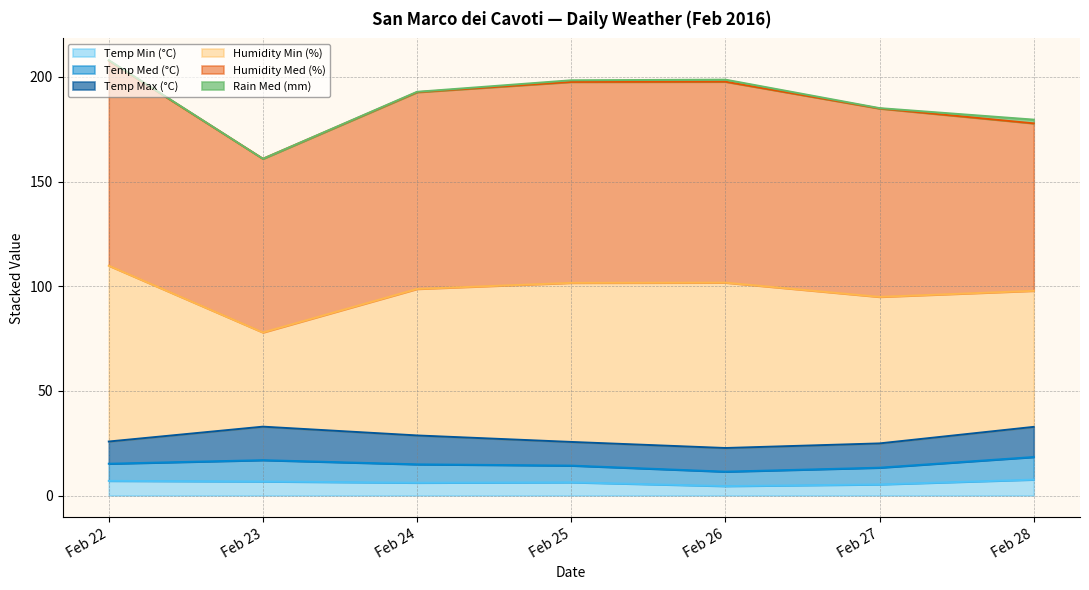

What is the value of the Temp Min (°C) point at the 3rd from the left?

6.1